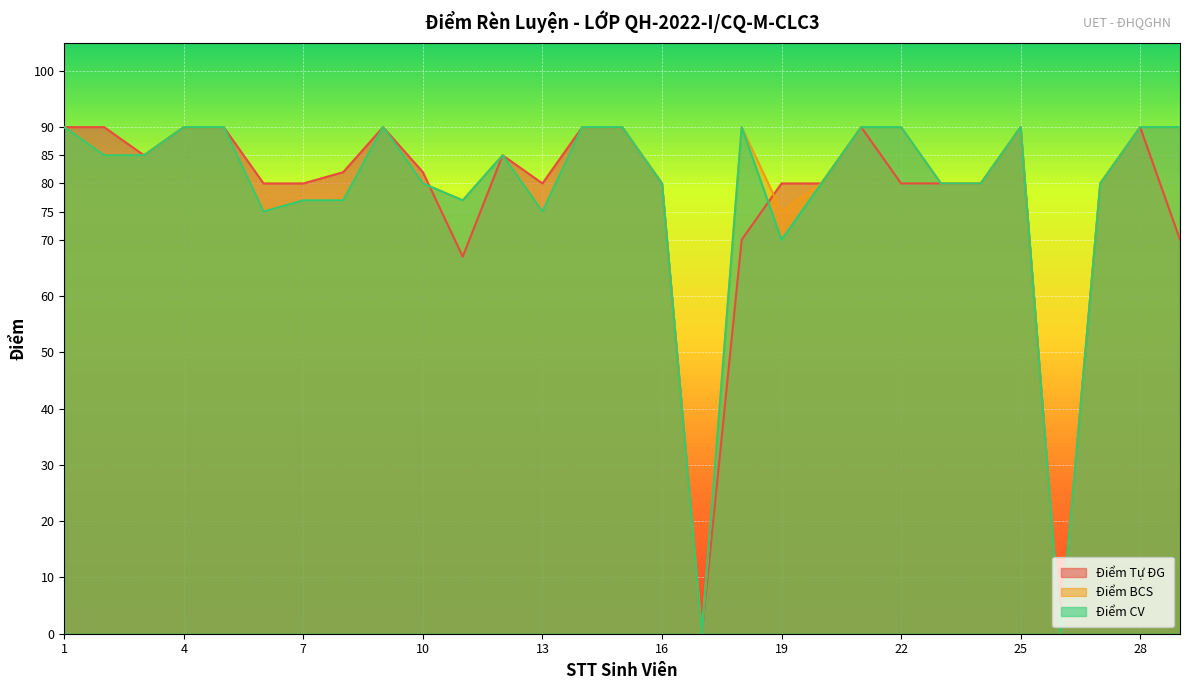

How many interior local peaks does the Điểm Tự ĐG series have?

5